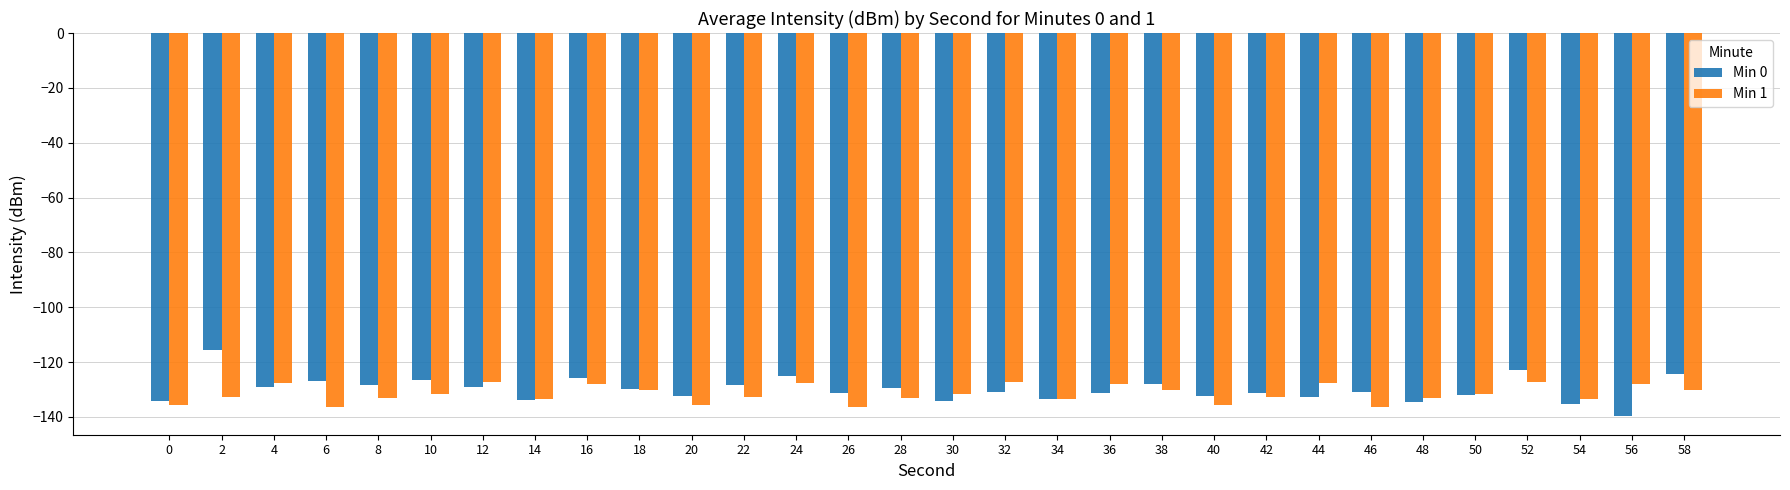

Is the value of Min 0 at 32 greater than the value of Min 1 at 16?

No